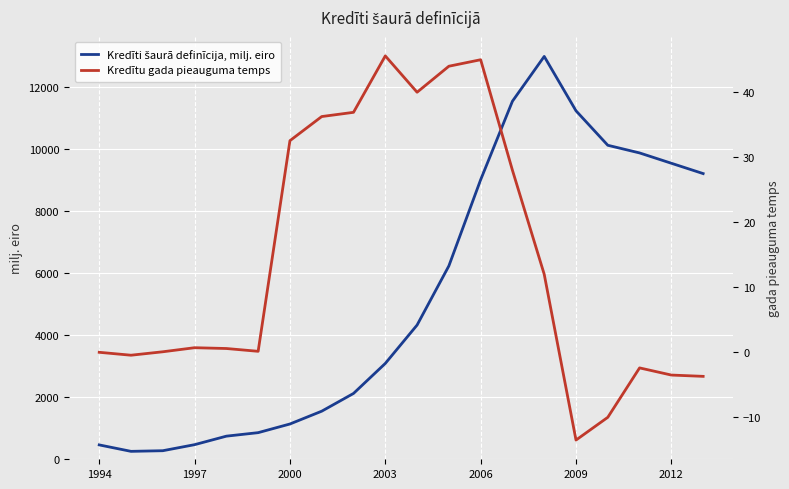

Which series has the widest spread of values?

Kredīti šaurā definīcija, milj. eiro